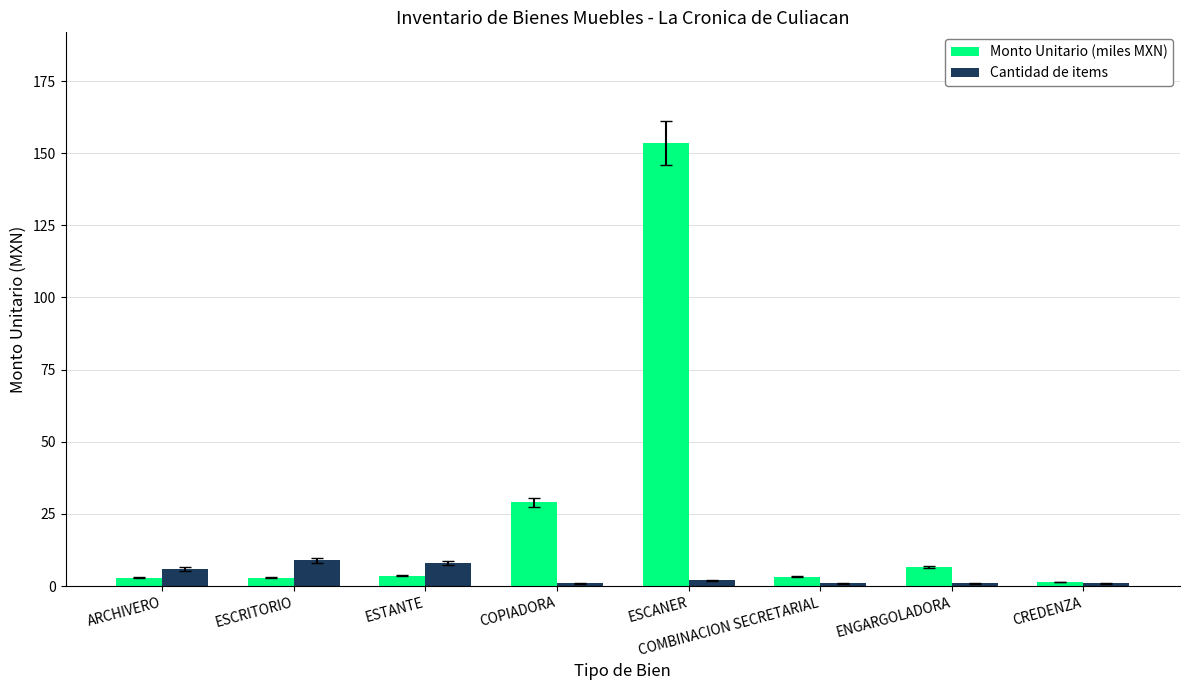

What is the difference between the highest and lowest values at ESTANTE?

4.5